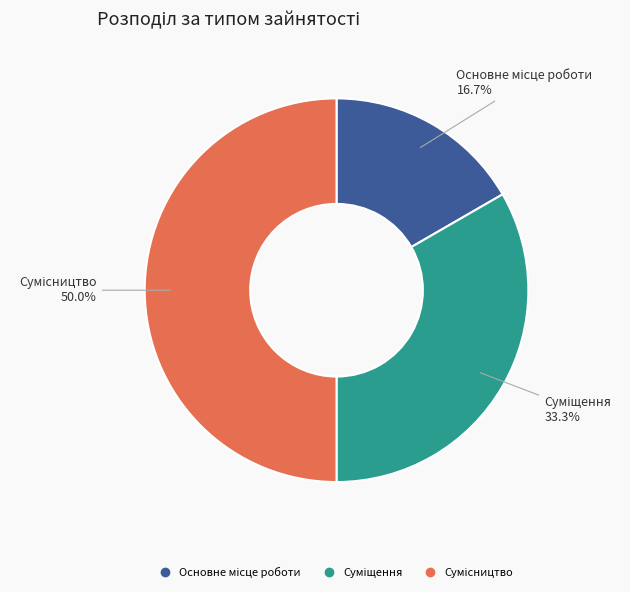

What percentage is the Сумісництво slice, to the nearest percent?

50%